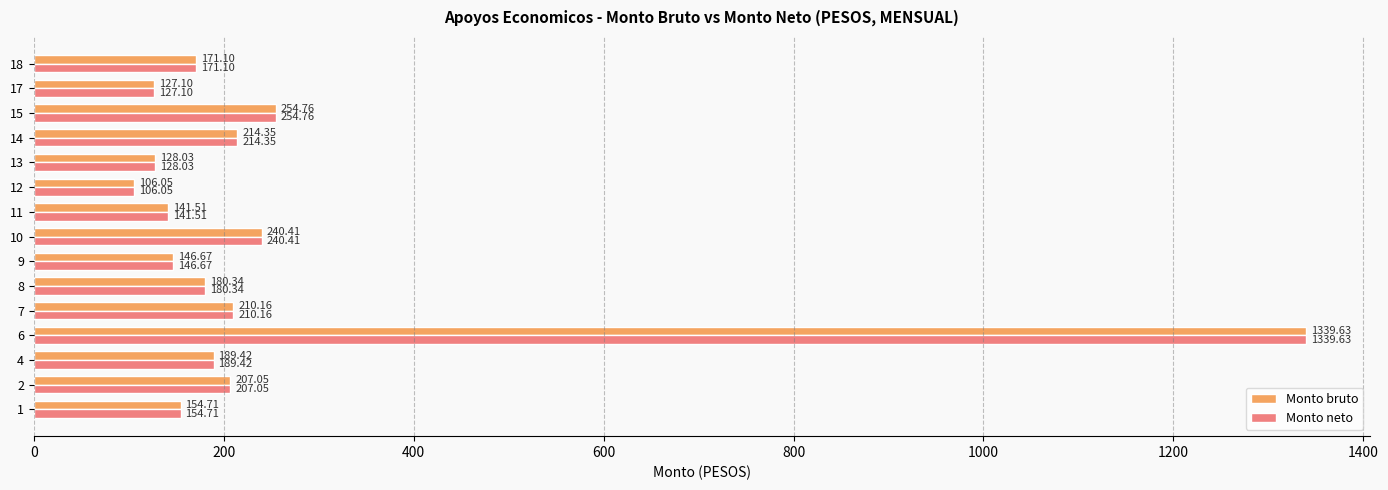

Rank the categories by Monto neto value from highest to lowest.

6, 15, 10, 14, 7, 2, 4, 8, 18, 1, 9, 11, 13, 17, 12